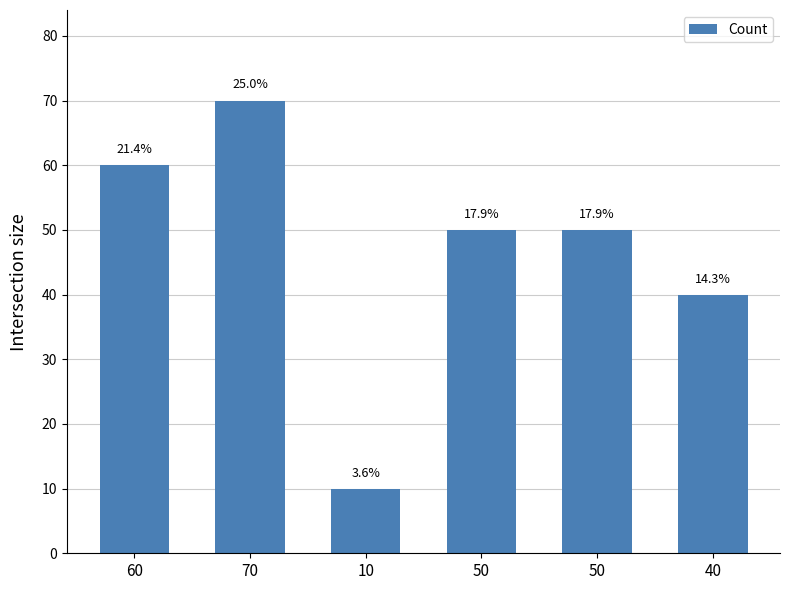

How many bars are there in total?

6